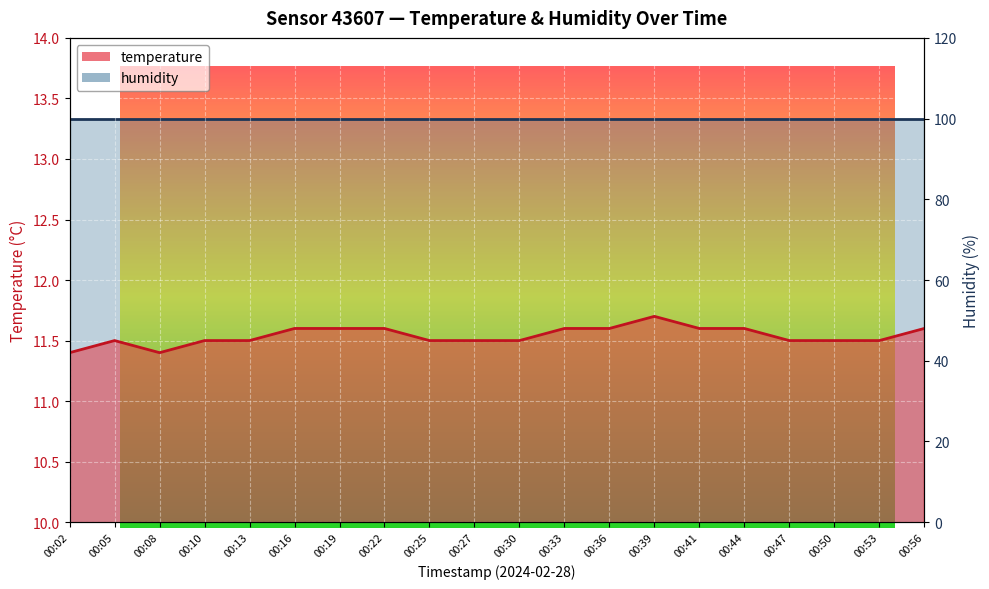

What is the value of the 7th point from the left?

11.6